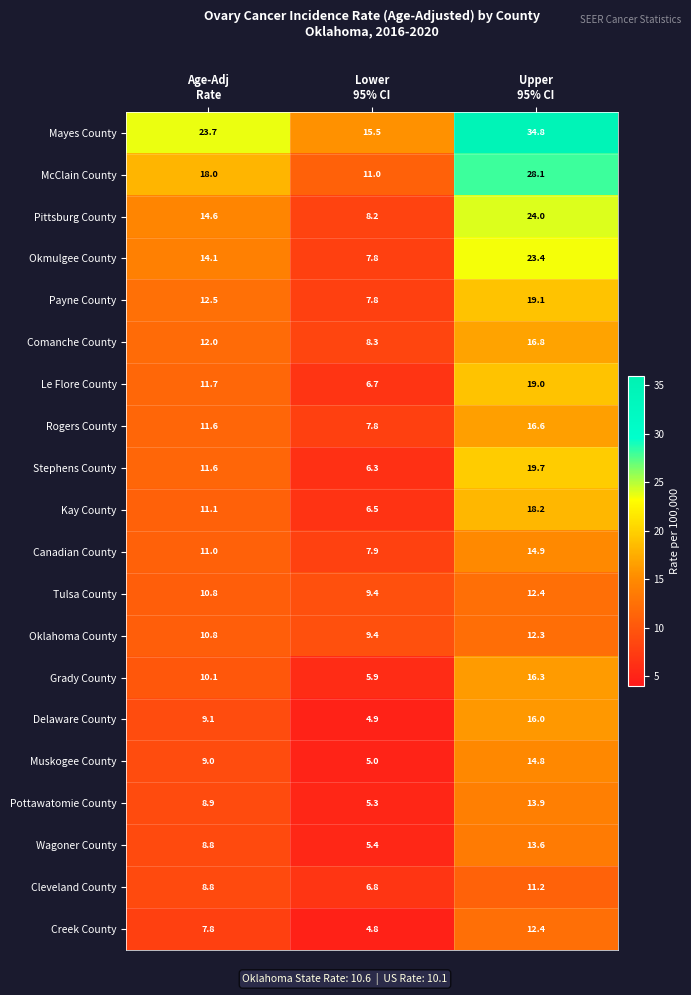

Which series has the largest total across all categories?

Mayes County